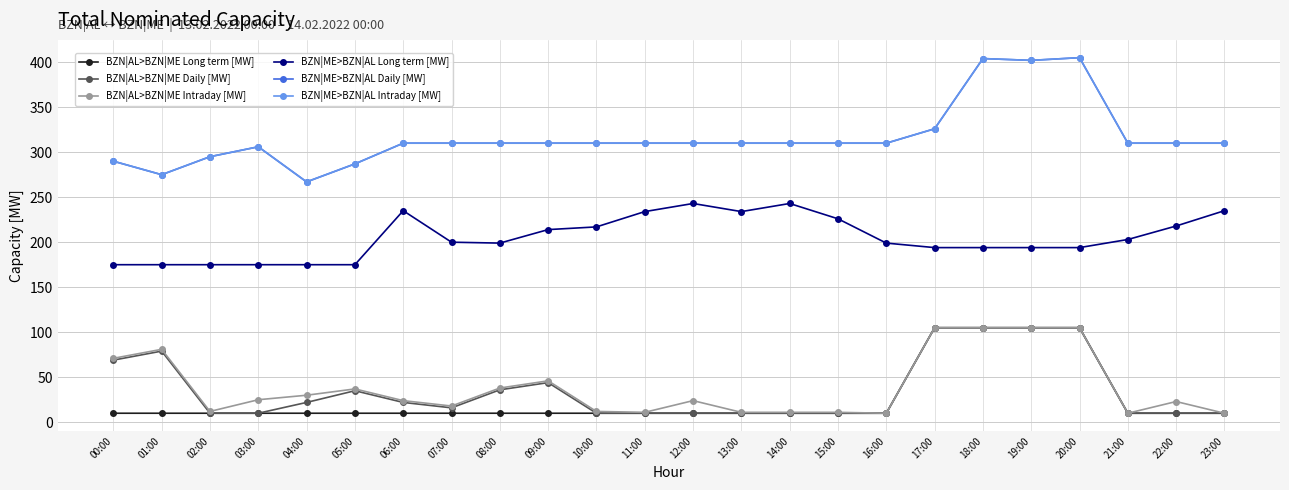

Which label corresponds to the largest value in the chart?

20:00